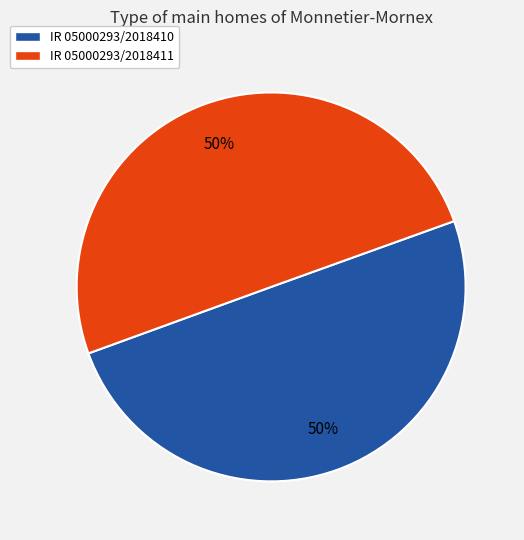

Is the sum of IR 05000293/2018411 and IR 05000293/2018410 greater than half?

Yes